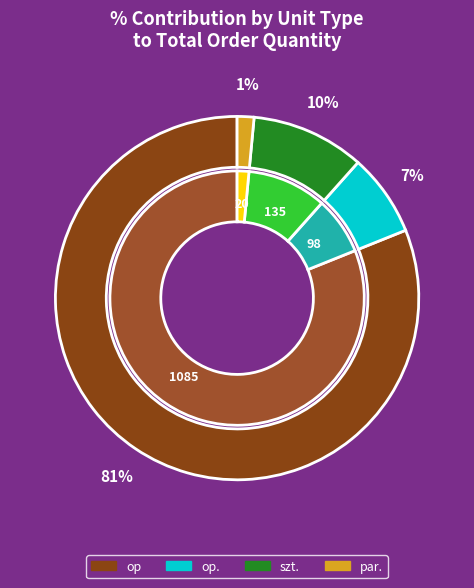

How many slices are in this pie chart?

4